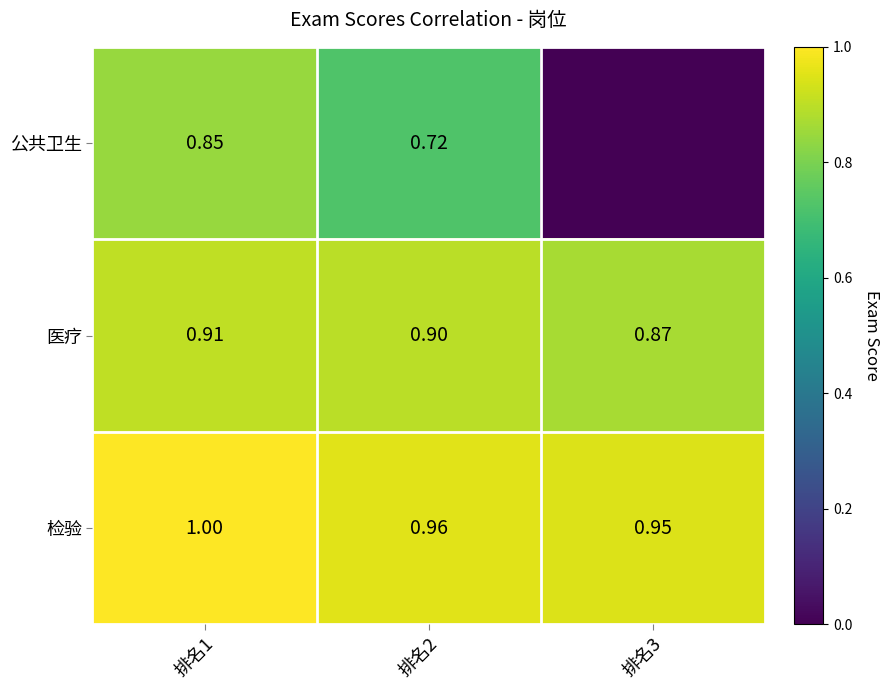

Is it true that 医疗 equals 0.9 at 排名1?

True